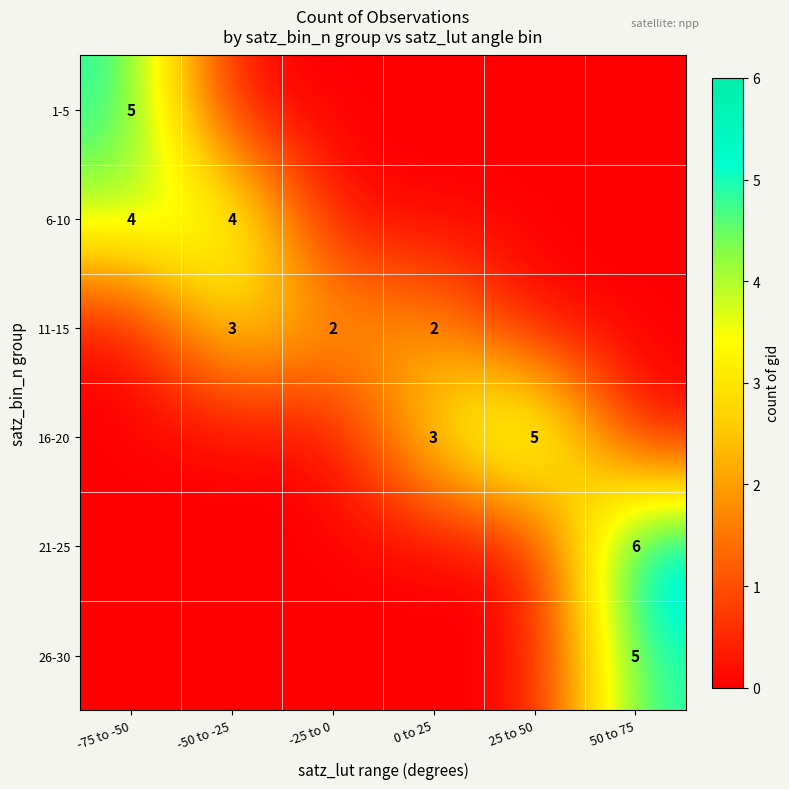

The 26-30 series shows 5 at 50 to 75. True or false?

True